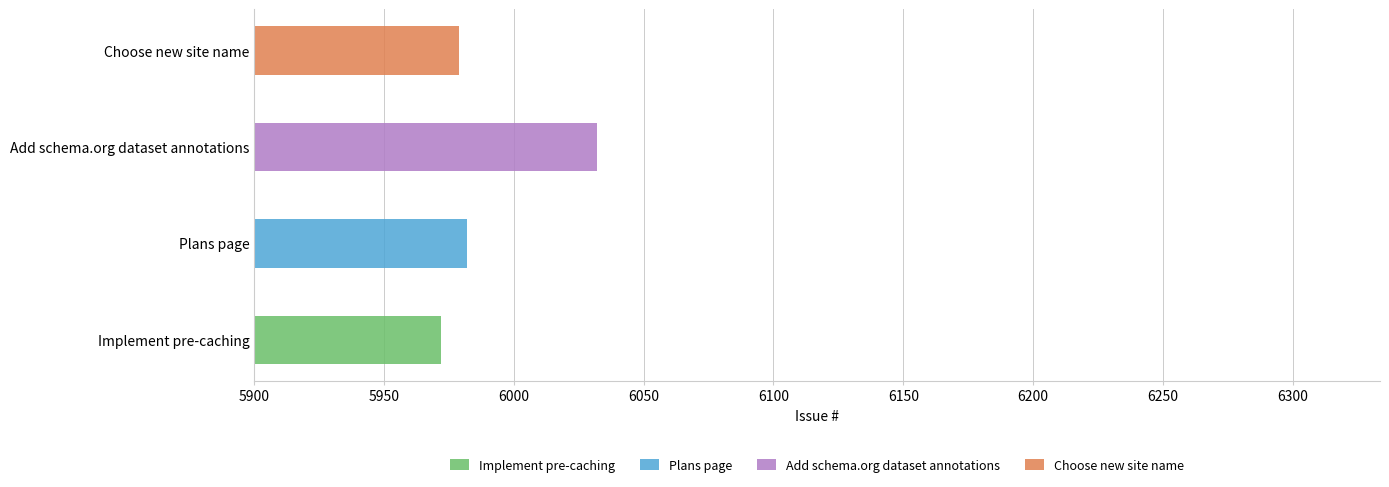

What position from the left is Add schema.org dataset annotations?

3